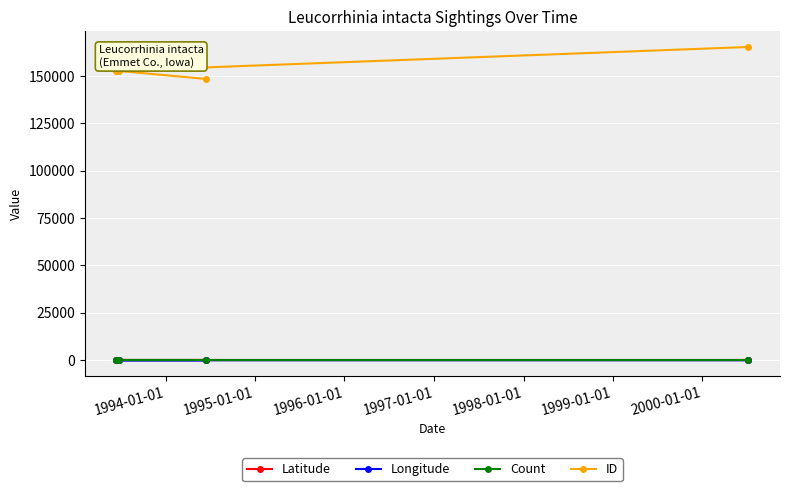

True or false: Count and Longitude cross at least once.

False